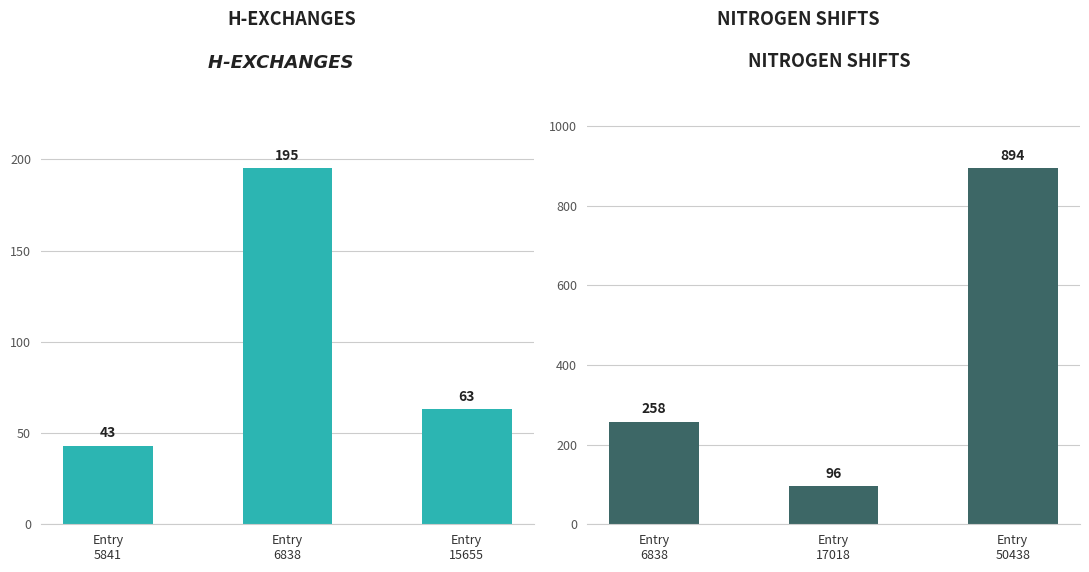

What is the average value of the nitrogen_shifts series?

416